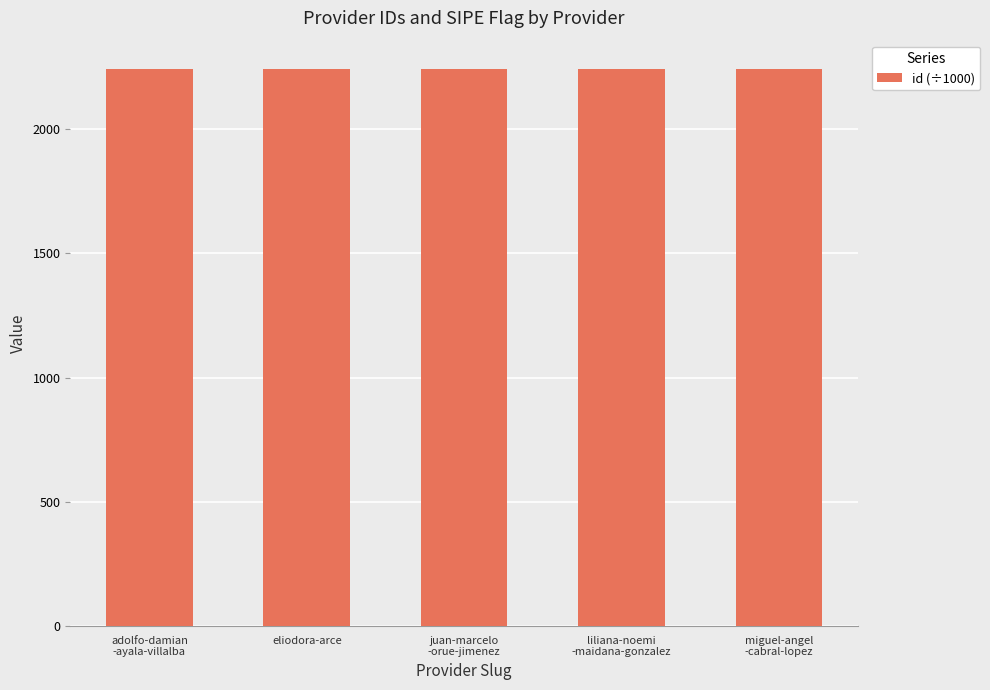

Which category has the highest value across all series?

liliana-noemi
-maidana-gonzalez